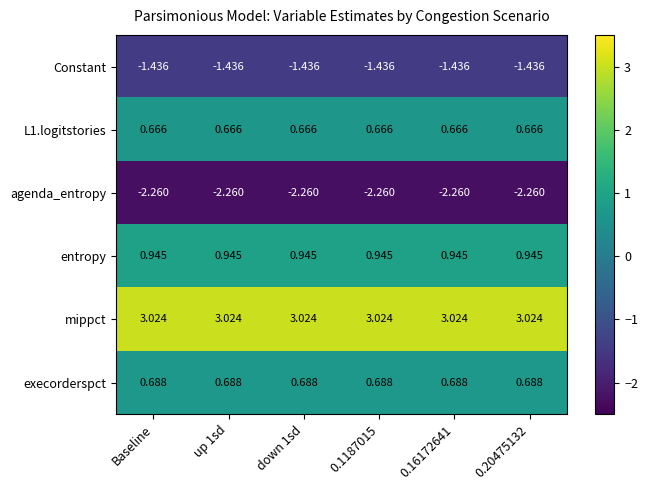

Which series has the largest total across all categories?

mippct